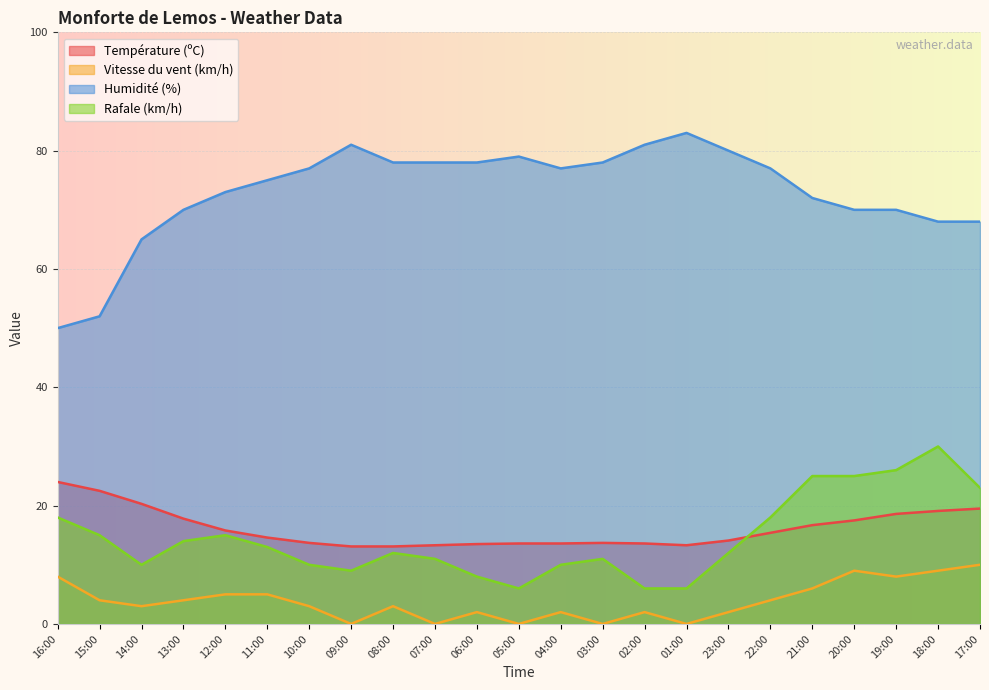

At which category does Température (ºC) reach its first local peak?

03:00